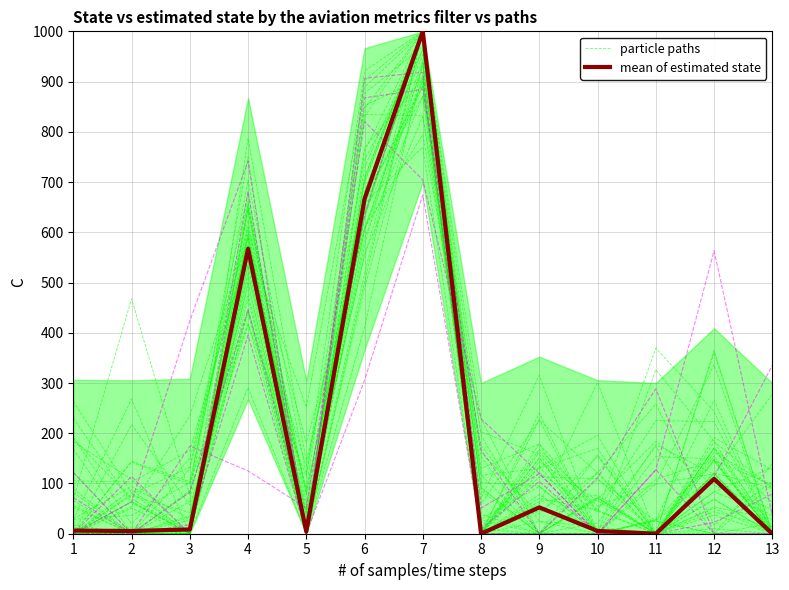

How many interior local peaks does the mean of estimated state series have?

4